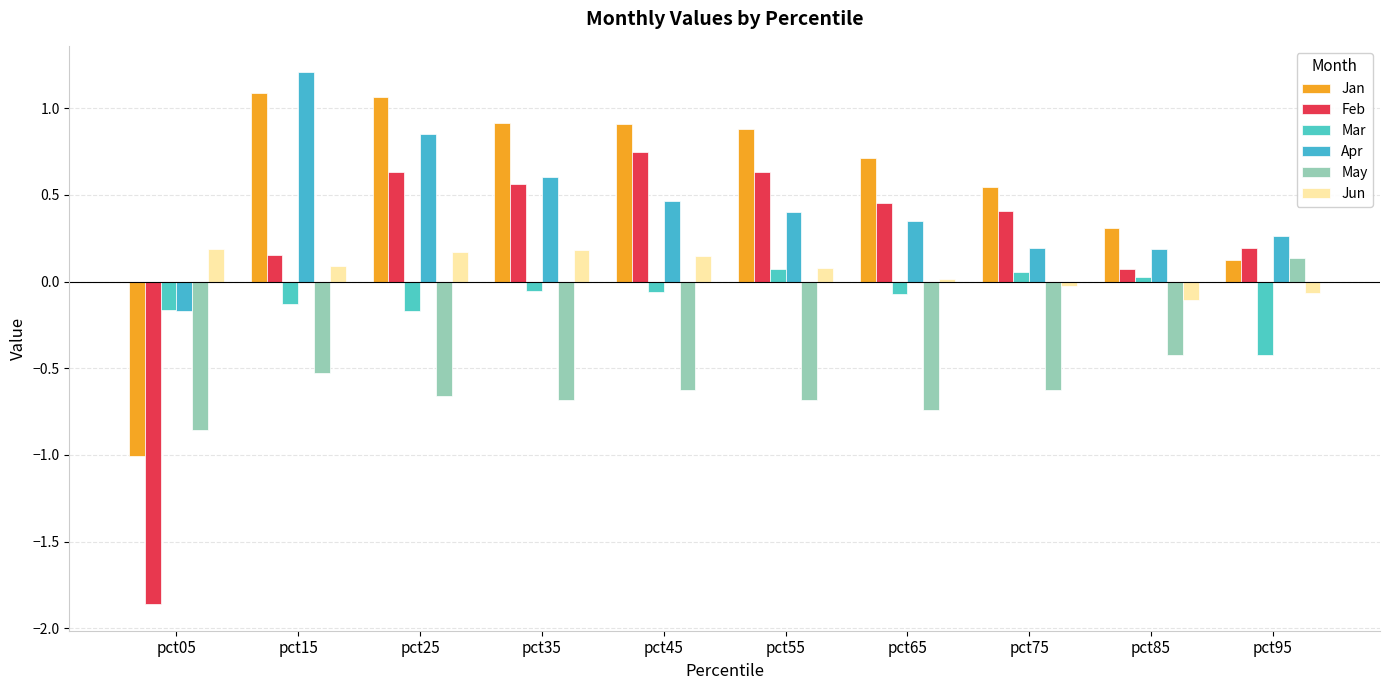

At how many categories does at least one series exceed -1?

10